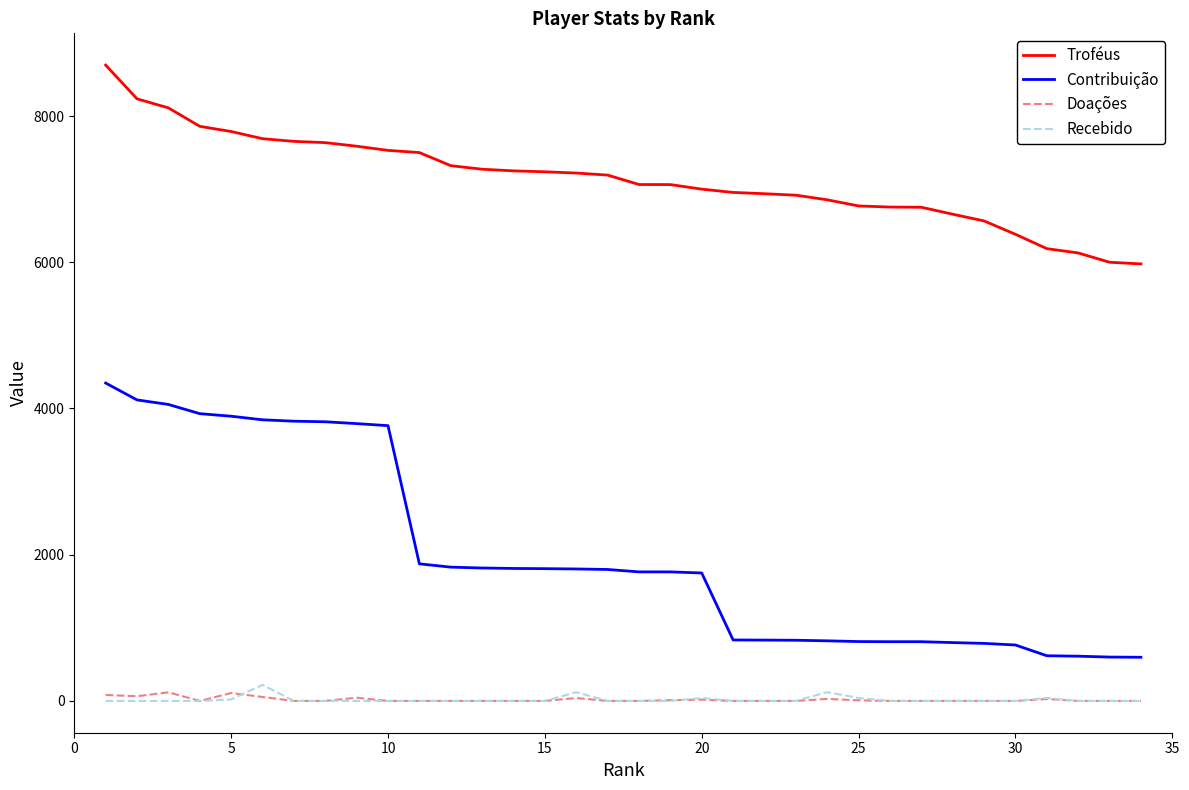

Which series has the largest range (max minus min)?

Contribuição